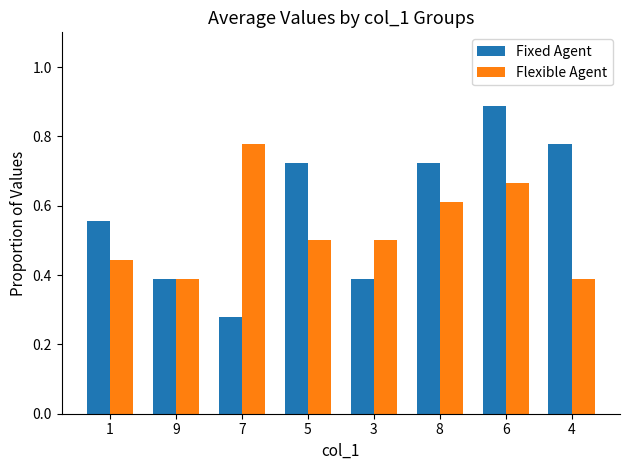

At how many categories does at least one series exceed 0?

8